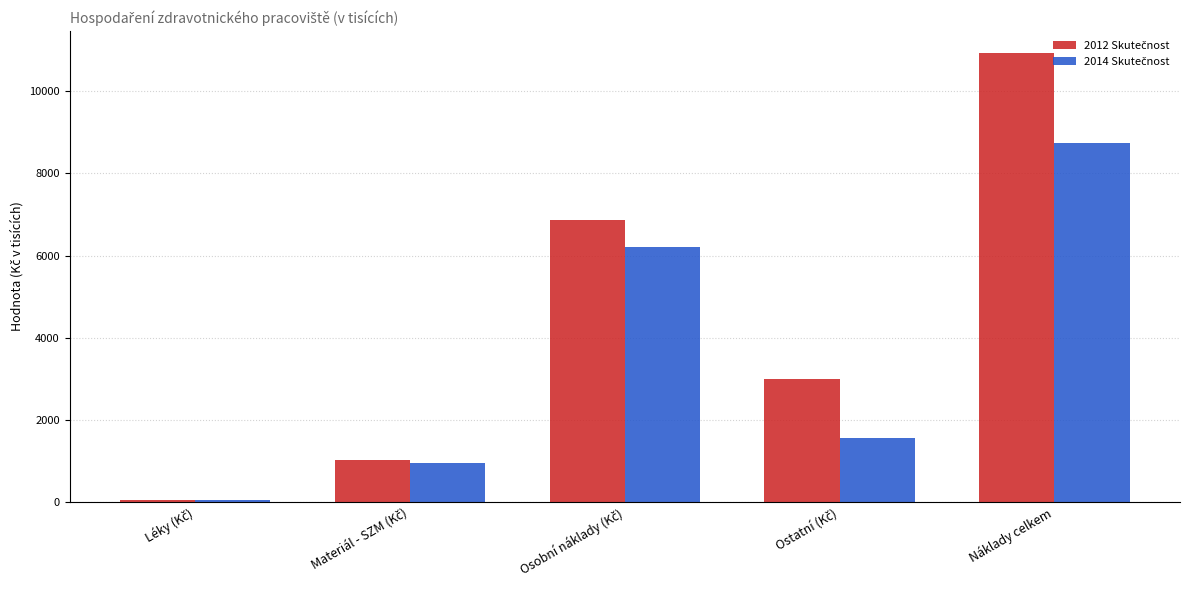

At how many categories does at least one series exceed 1531?

3